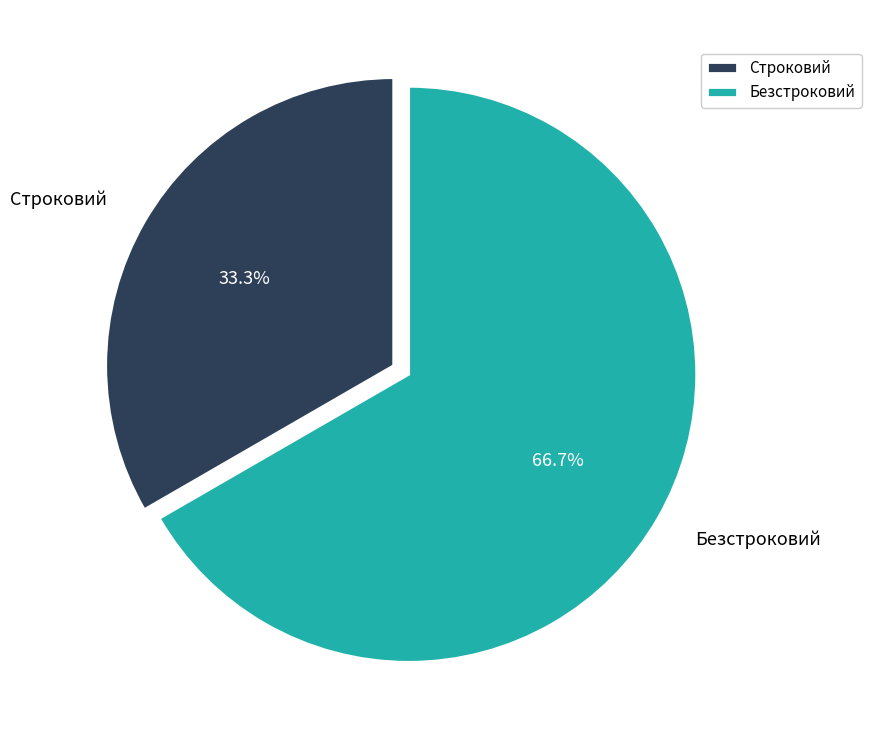

Which category has the biggest portion of the pie?

Безстроковий